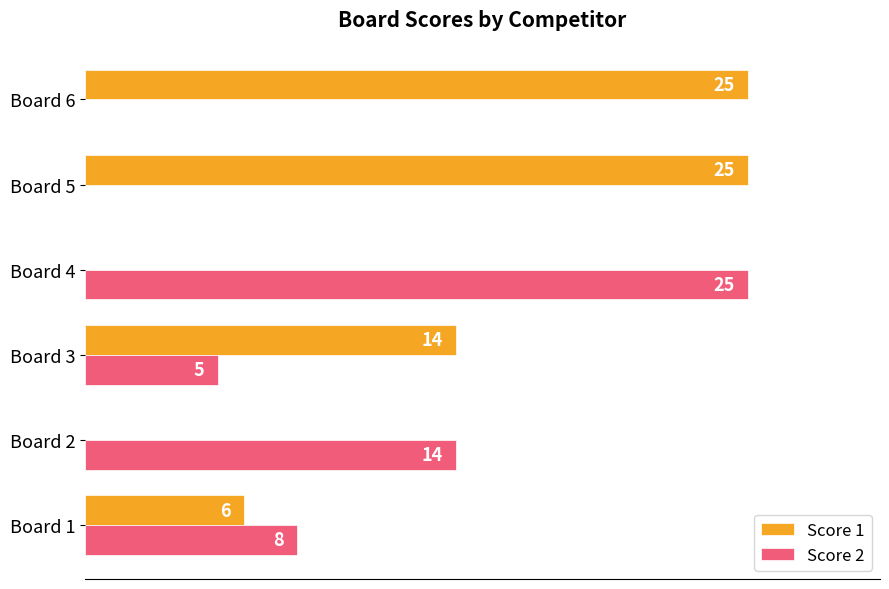

Which series changed the most between Board 1 and Board 6?

Score 1